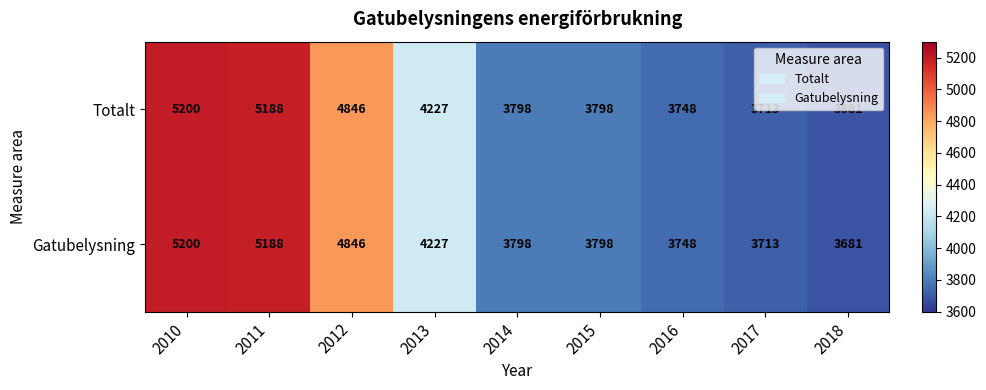

The Totalt series shows 5059 at 2015. True or false?

False